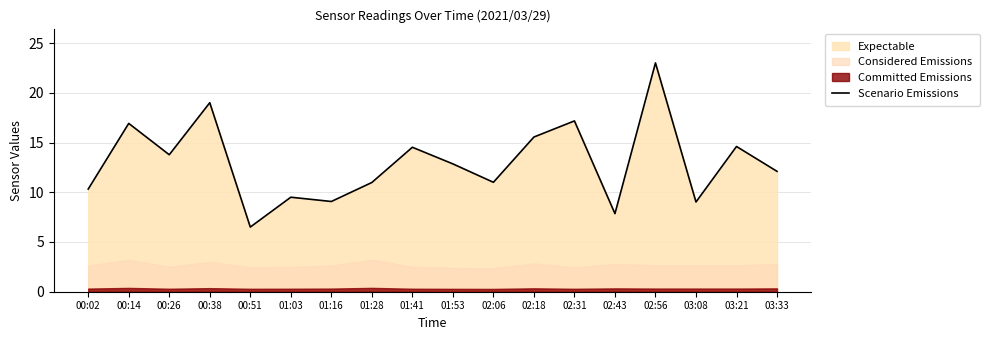

What is the maximum value shown in the chart?

23.0